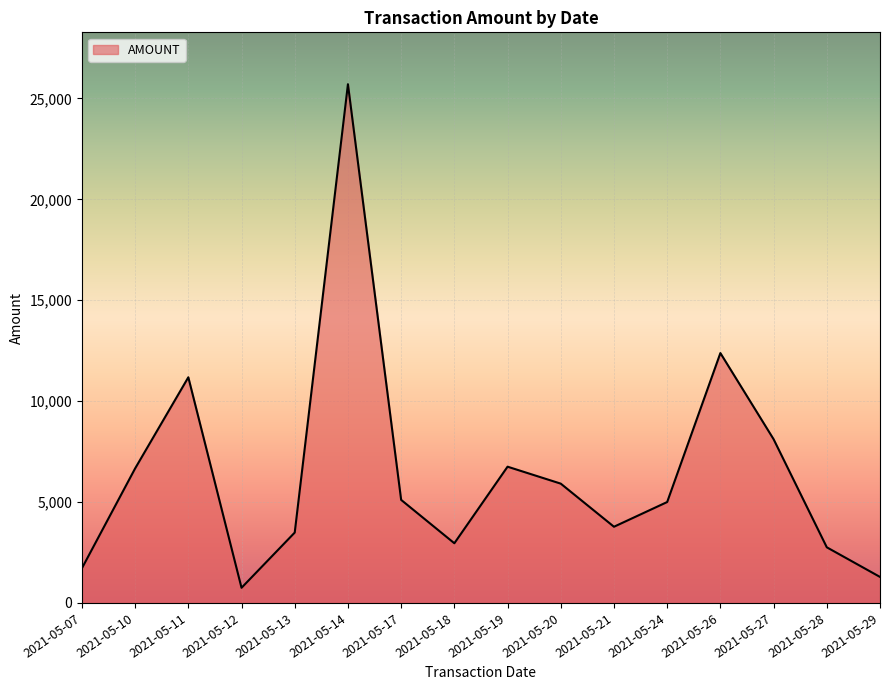

At which label is the value closest to 13227?

2021-05-26